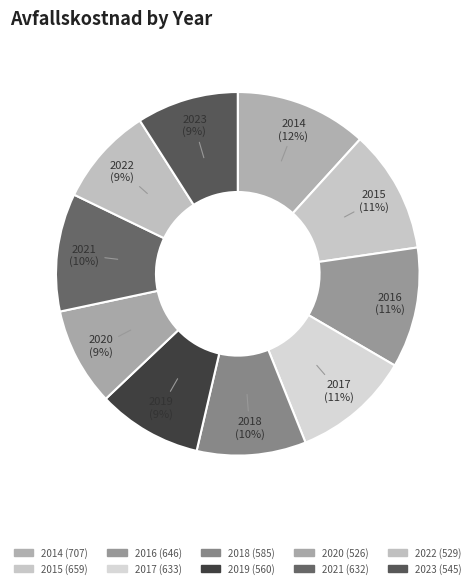

What portion of the pie excludes 2021?

89.5%